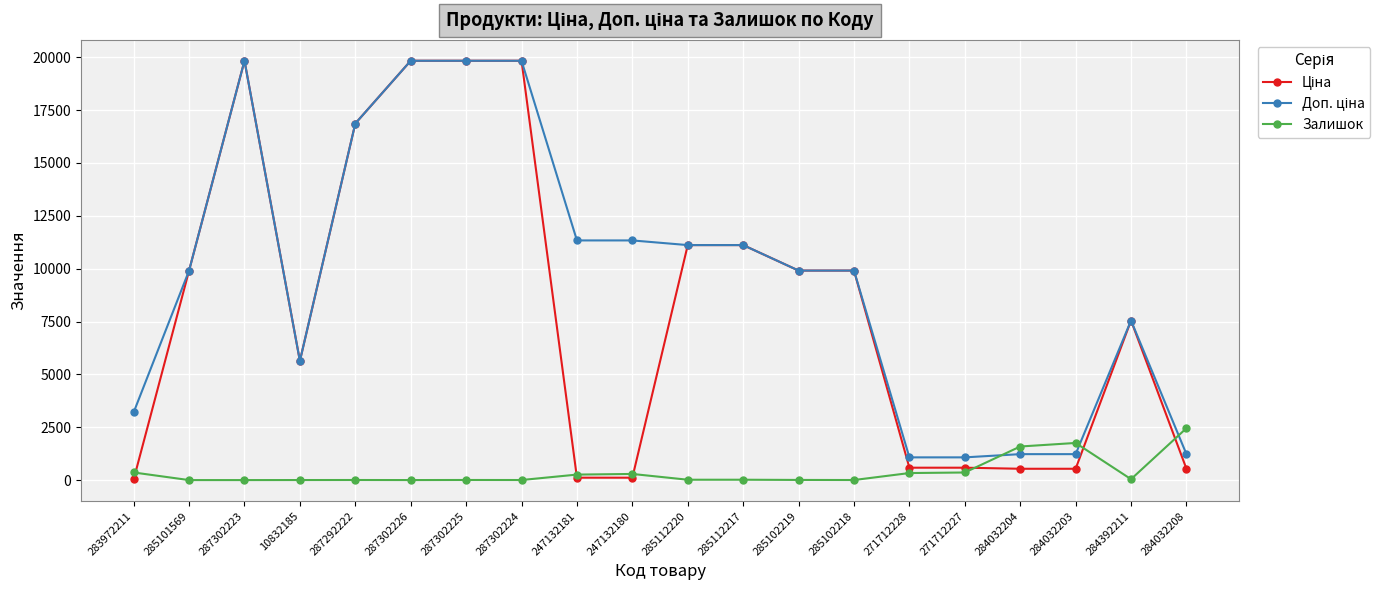

True or false: Залишок has more than 2 interior local peaks.

True